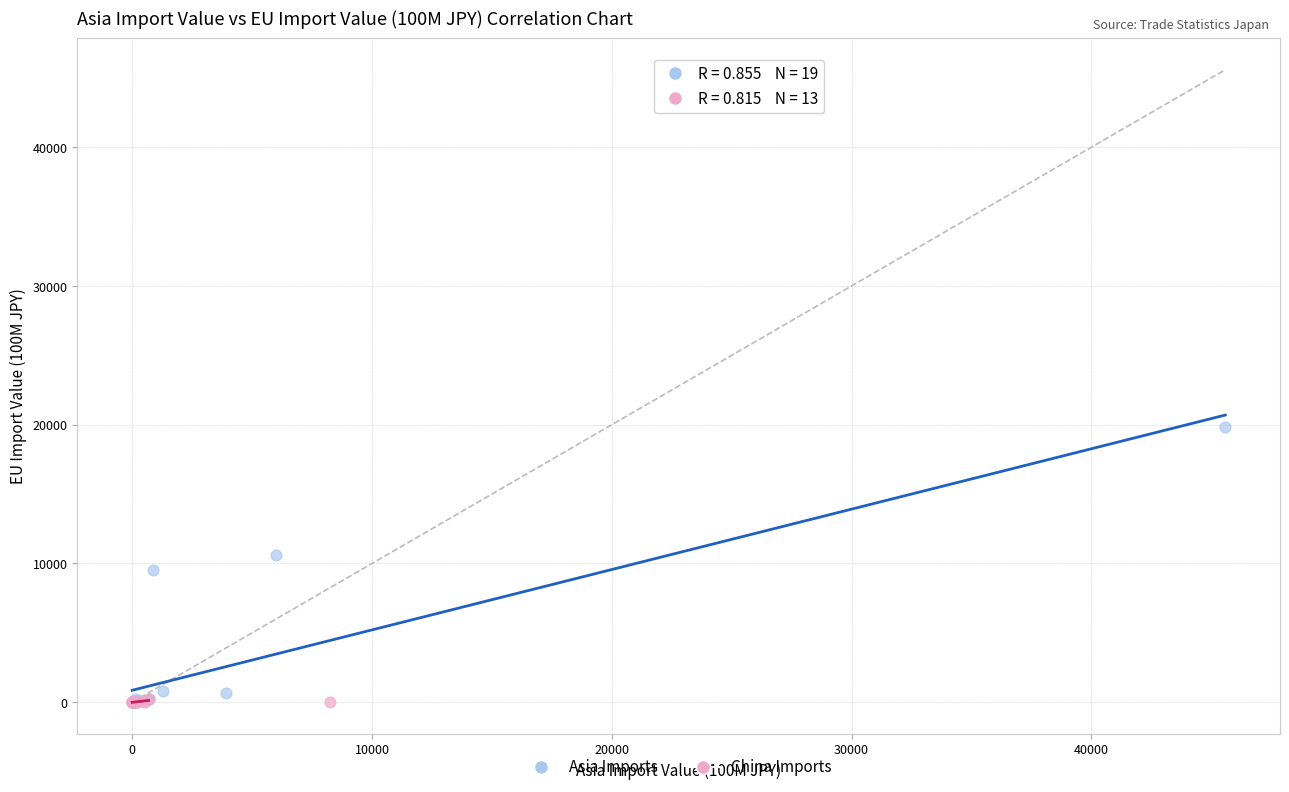

Which series has the largest Y range (max minus min)?

Asia Imports